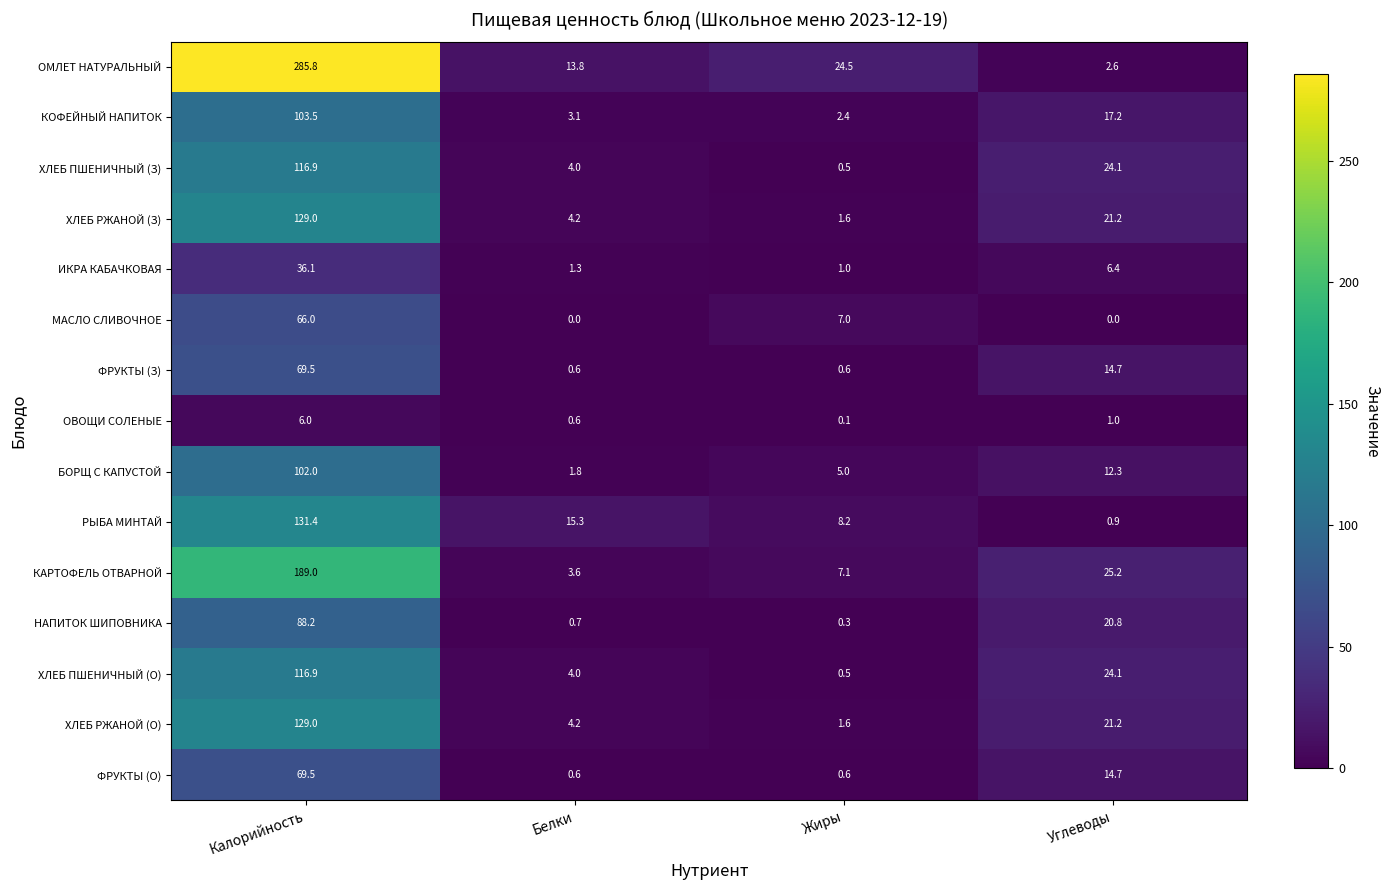

Where does the КОФЕЙНЫЙ НАПИТОК series first go above 17?

Калорийность